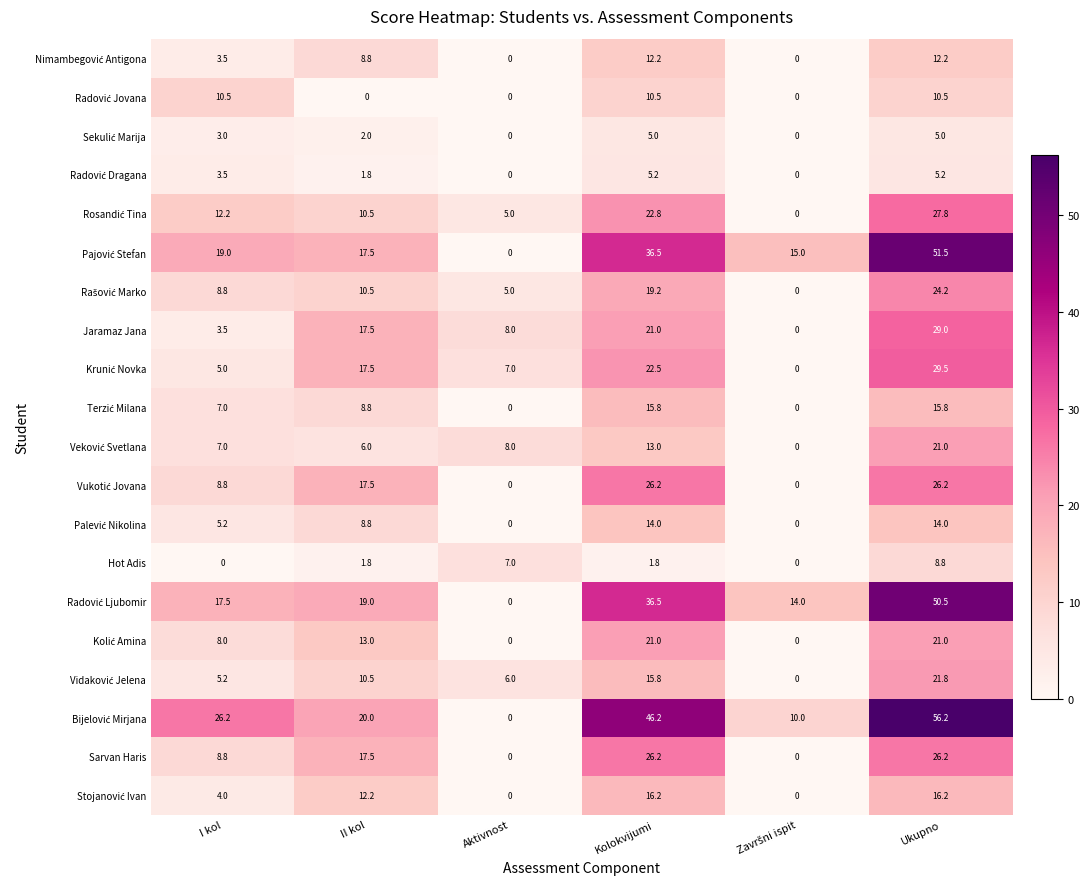

The Jaramaz Jana series shows 8.0 at Aktivnost. True or false?

True